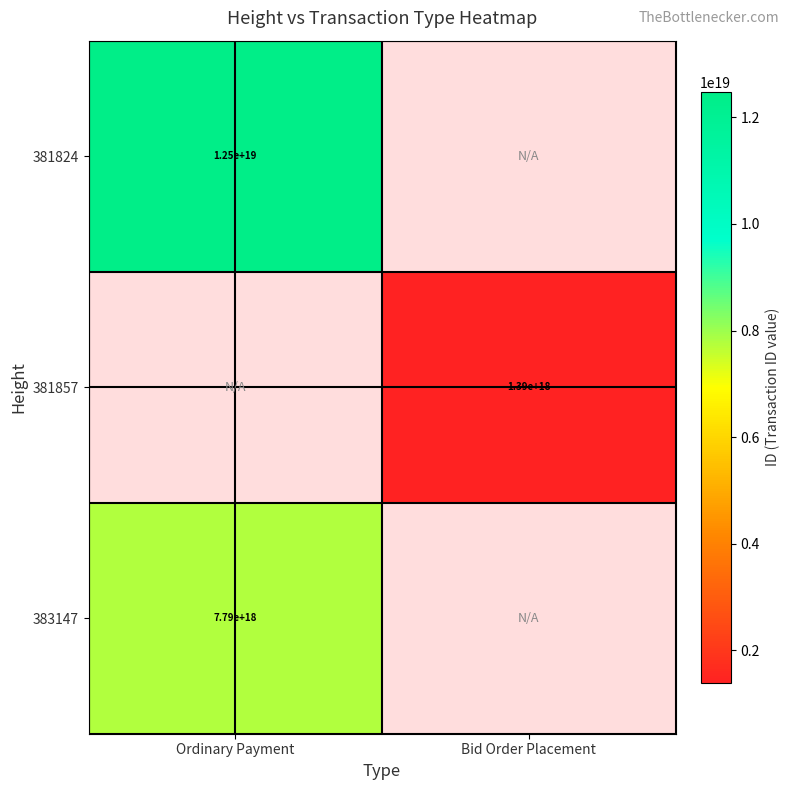

True or false: 381857 has a value of 1390000000000000000 at Bid Order Placement.

True